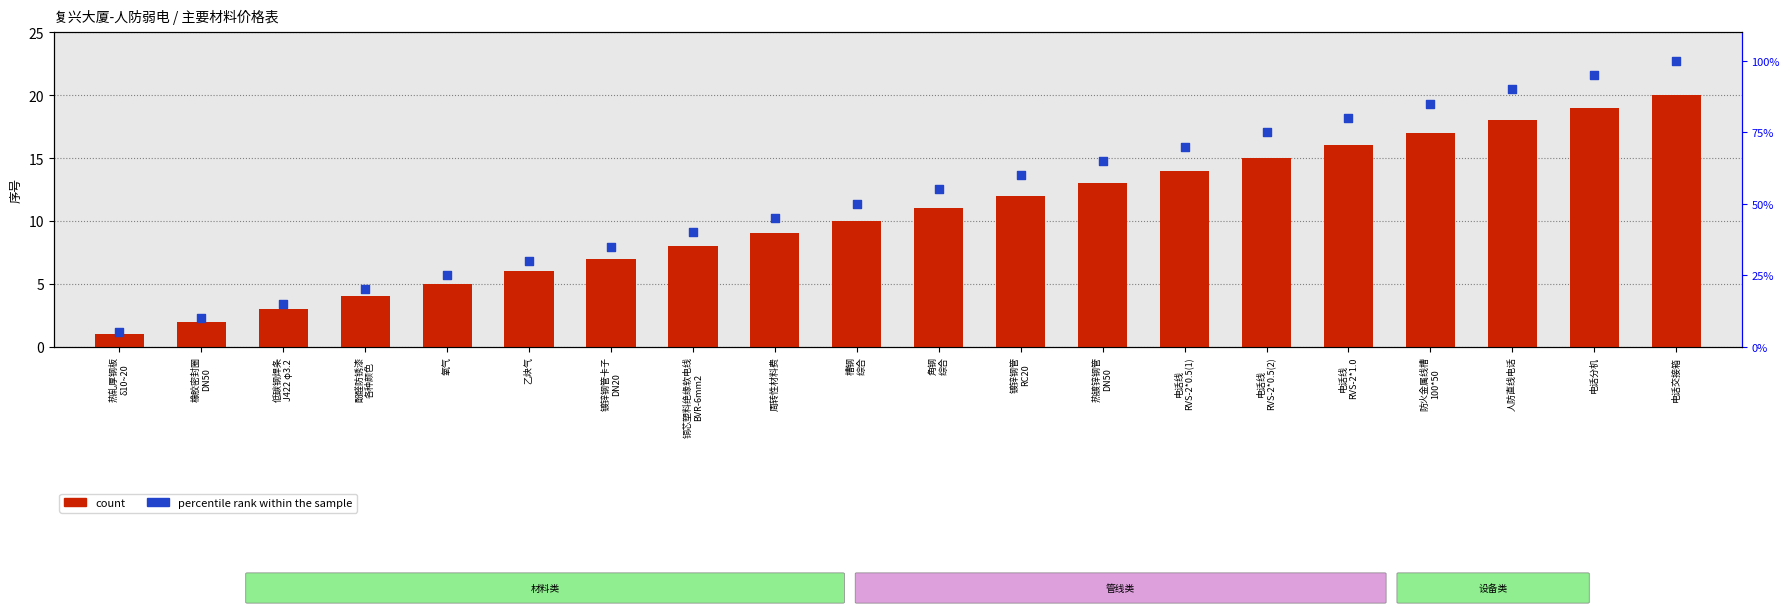

Is the value of percentile rank within the sample at 电话线
RVS-2*1.0 greater than the value of count at 镀锌钢管
RC20?

Yes